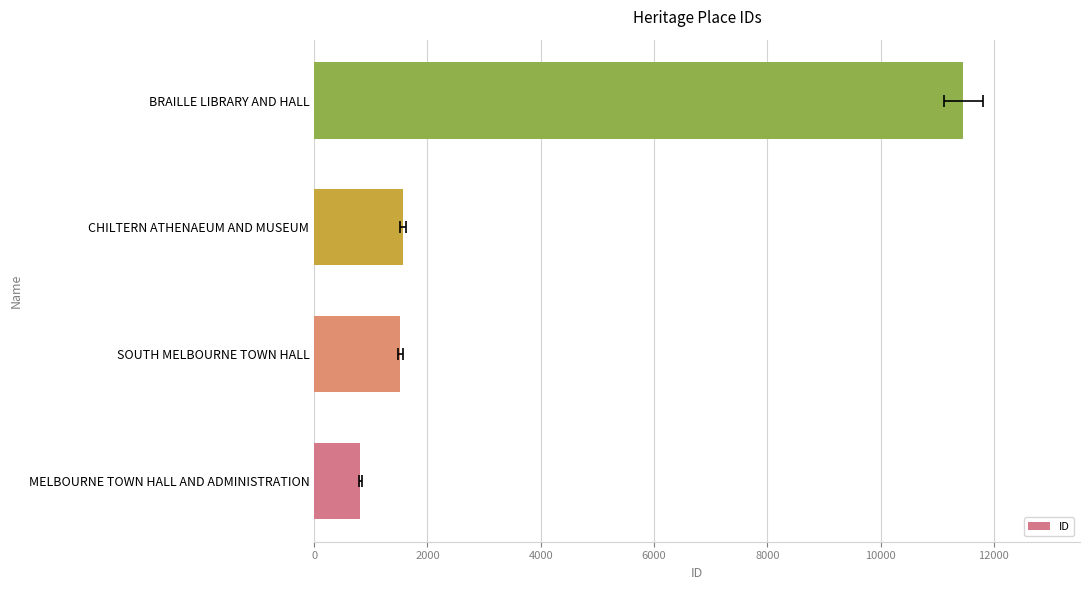

What is the value of the 2nd bar from the left?

1520